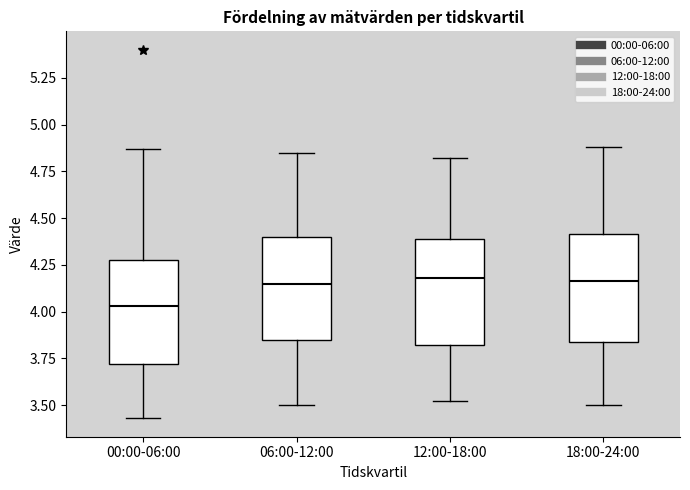

Where does the upper whisker of the box for 18:00-24:00 end on the y-axis? The values are not printed on the chart, so give them approximately, as read against the axis.

4.90